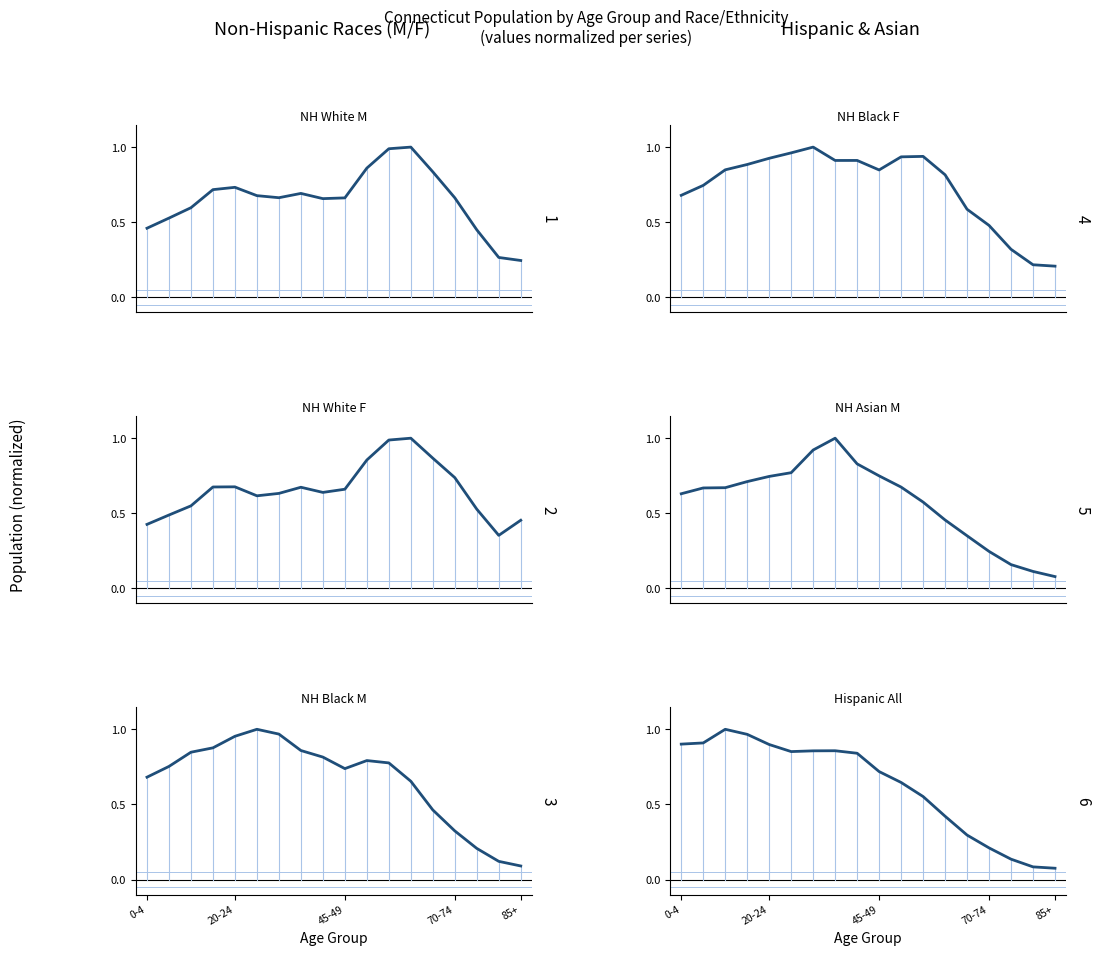

True or false: NH Black F and Hispanic All intersect in this chart.

True